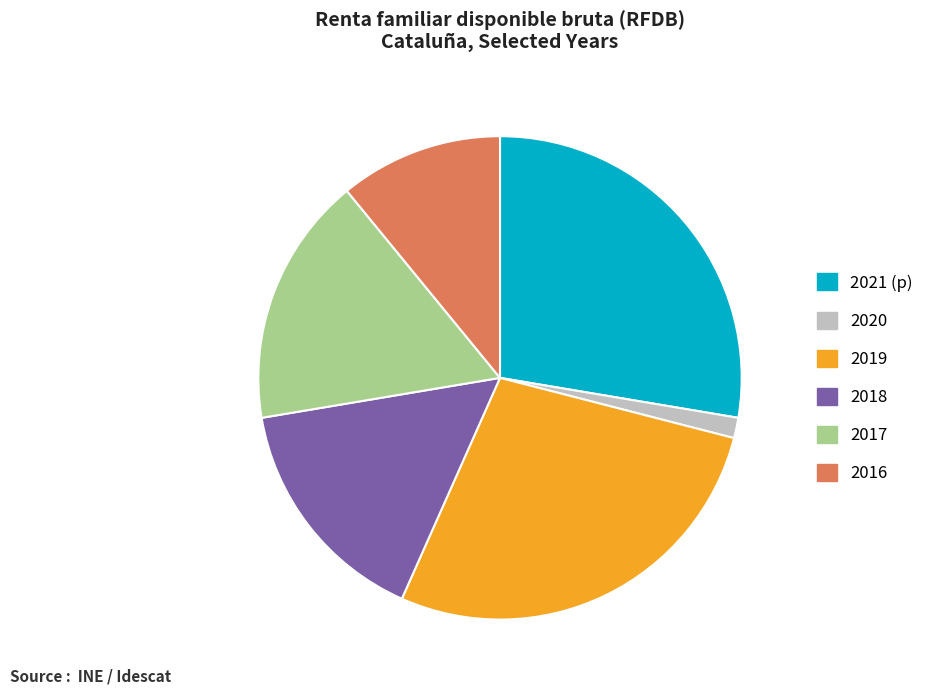

Which slice is the smallest?

2020